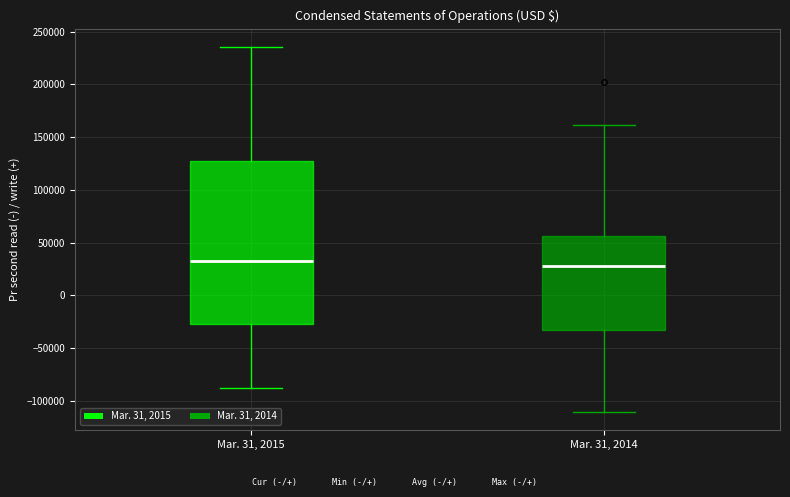

Reading left to right, read every box against the y-axis: the position of its median line, the range the box covers, and the ends of its whiskers. The values are not printed on the chart, so give them approximately, as read against the axis.

Mar. 31, 2015: median 35000, box -25000 to 130000, whiskers -90000 to 235000
Mar. 31, 2014: median 30000, box -35000 to 55000, whiskers -110000 to 160000